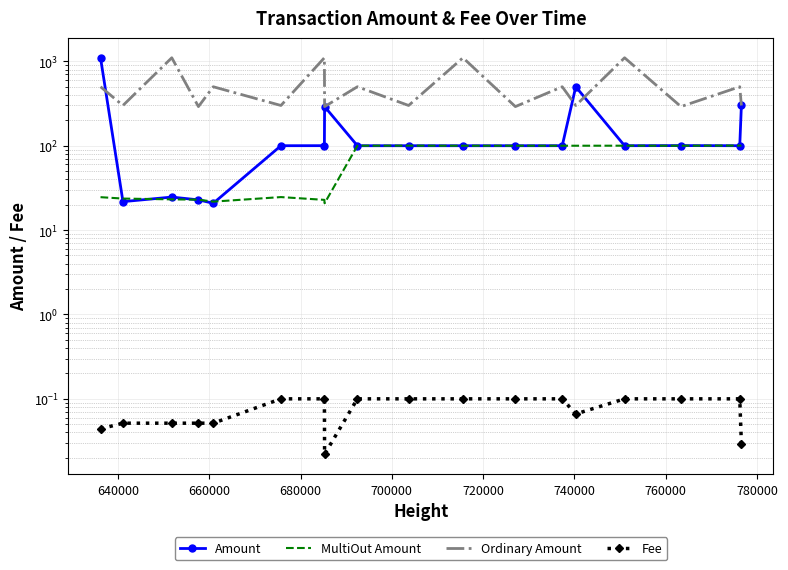

Is it true that Amount equals 139.9 at 780000?

False